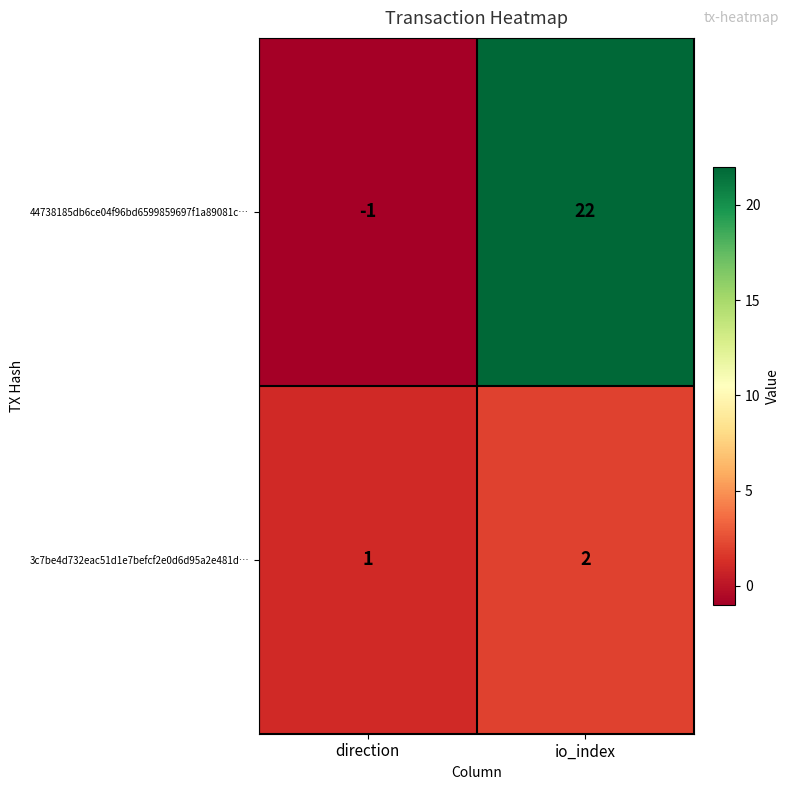

Which label corresponds to the largest value in the chart?

io_index